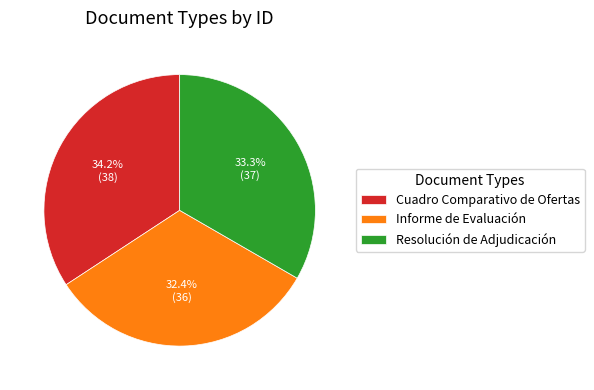

The Cuadro Comparativo de Ofertas slice represents 46% of the pie. True or false?

False